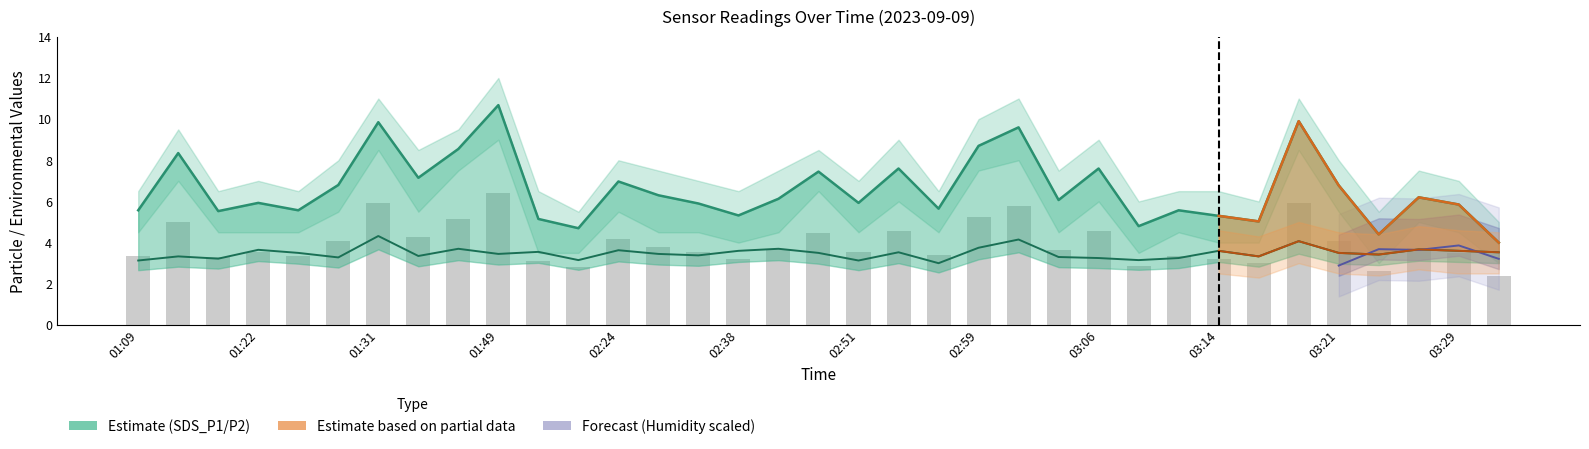

Rank the categories by SDS_P2 value from highest to lowest.

01:31, 03:01, 03:19, 02:59, 01:44, 02:44, 03:26, 01:22, 02:24, 02:38, 03:14, 03:29, 01:52, 02:54, 03:31, 01:25, 02:49, 03:21, 01:49, 02:30, 03:24, 02:35, 01:37, 01:12, 03:16, 03:04, 01:28, 03:06, 03:11, 01:15, 02:21, 03:09, 01:09, 02:51, 02:56